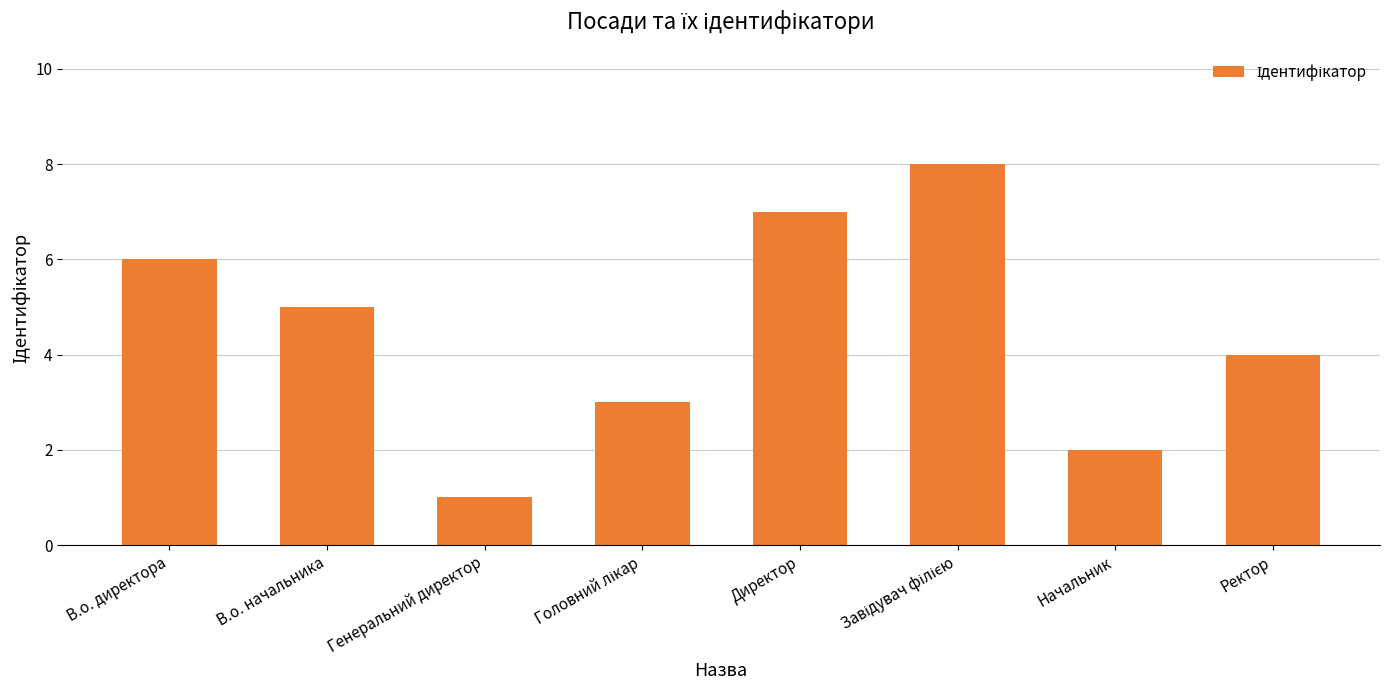

Which has a higher value, В.о. начальника or В.о. директора?

В.о. директора